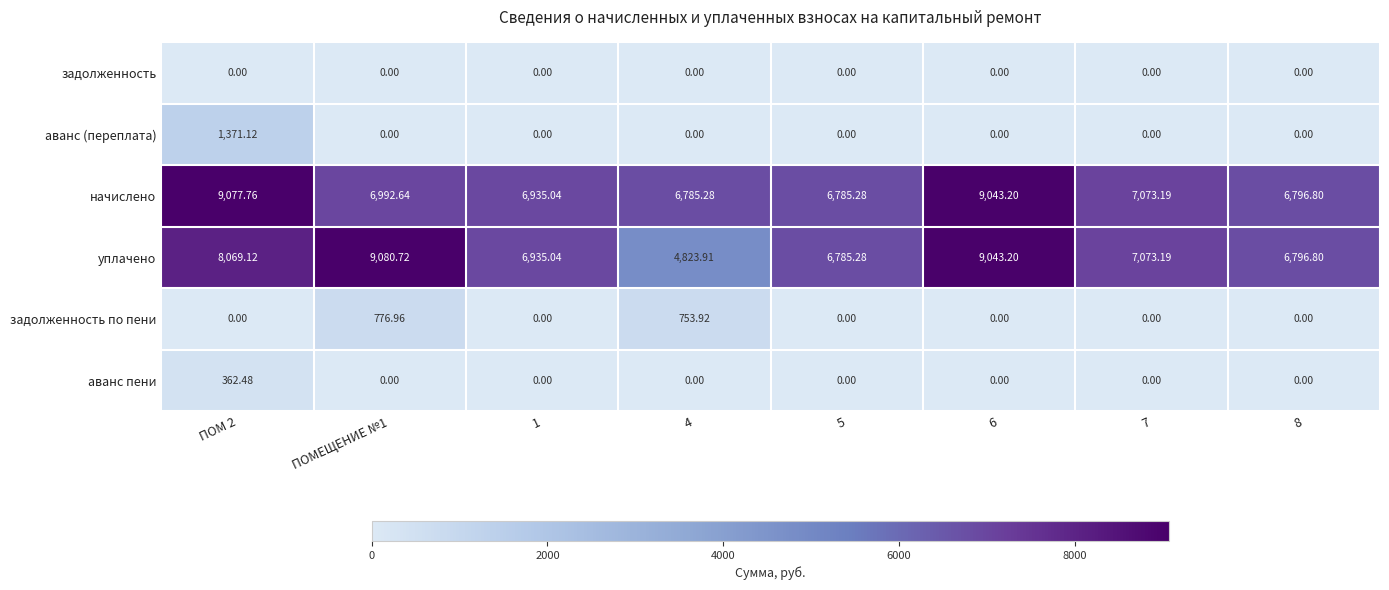

How many distinct data groups are displayed?

6